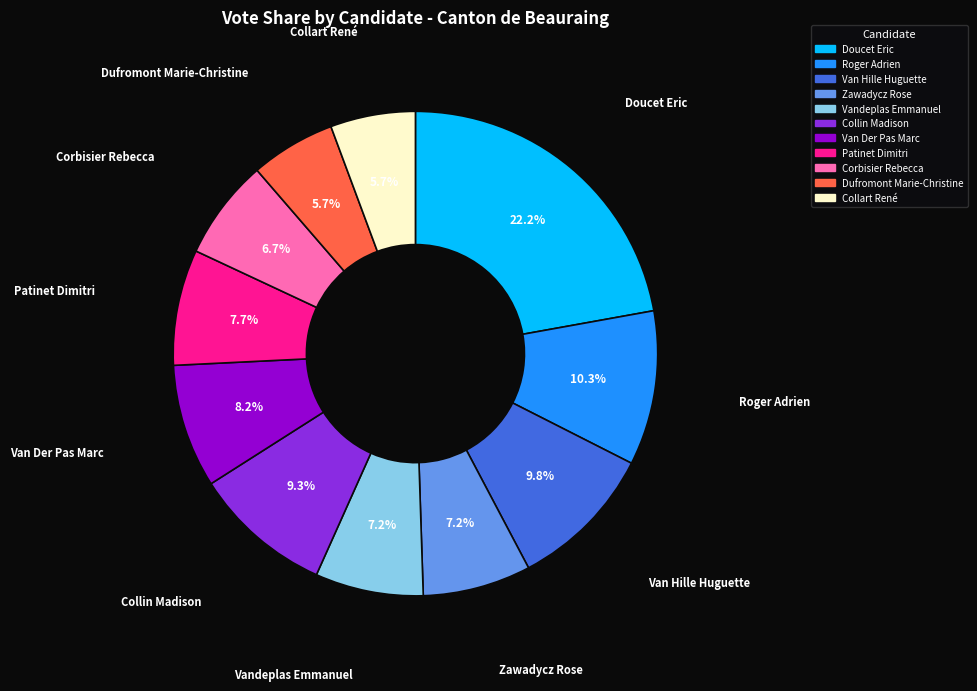

Which category has the biggest portion of the pie?

Doucet Eric